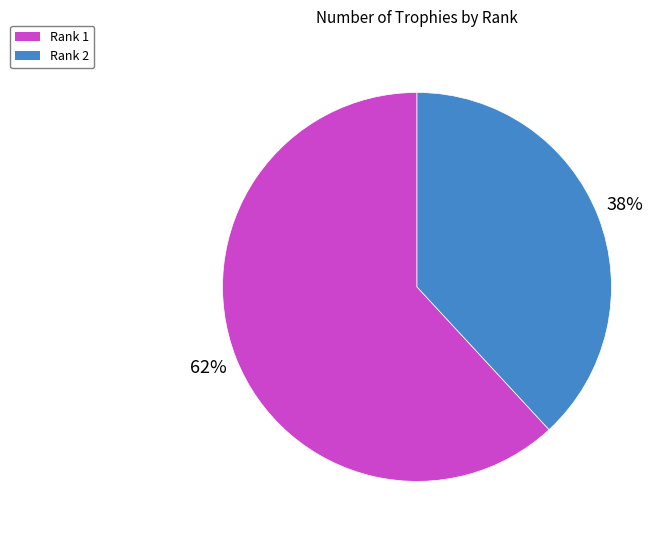

Count the number of slices in the pie.

2